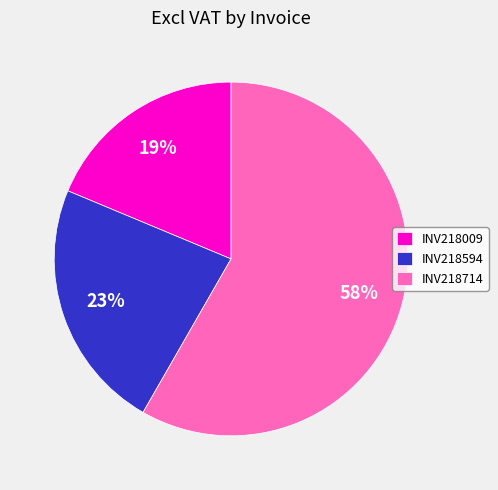

To the nearest percent, what is the combined percentage of INV218594 and INV218009?

42%